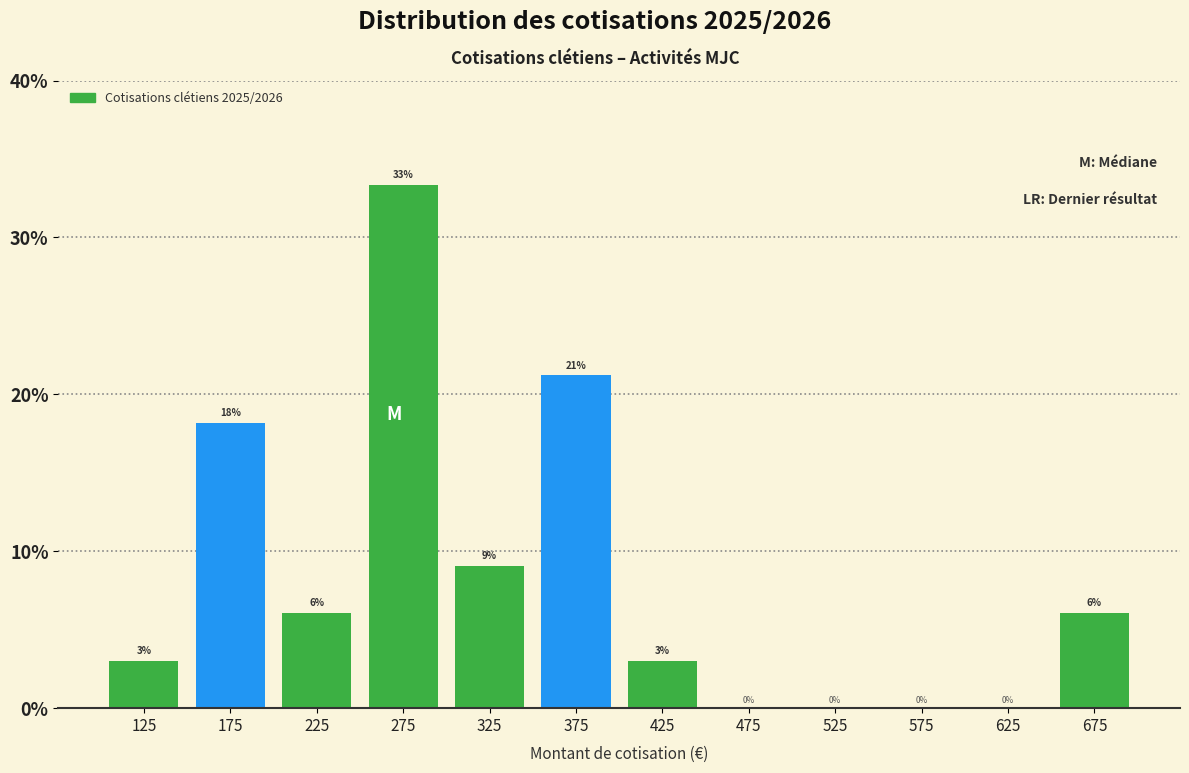

Over which range of the x-axis is the bar tallest?

250 to 300